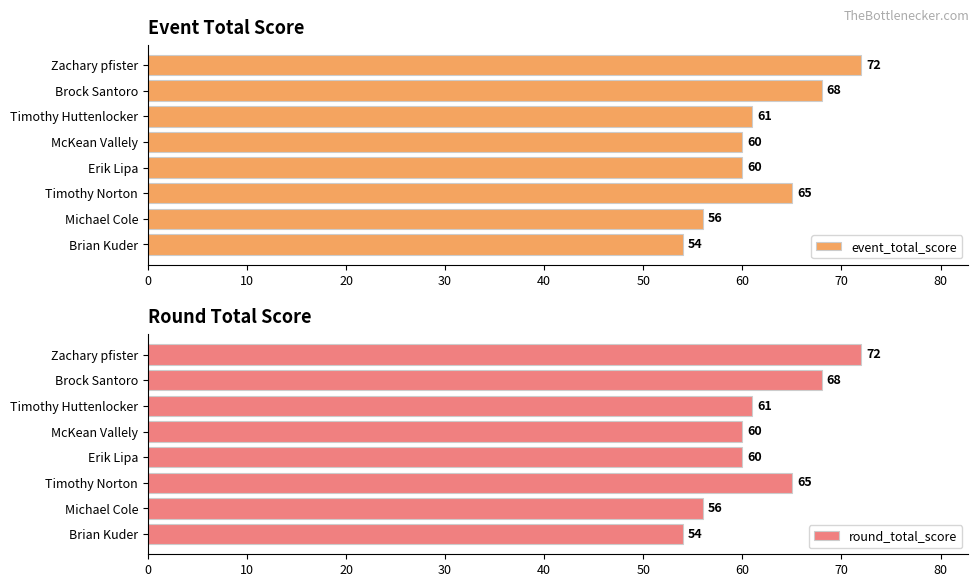

Is it true that event_total_score equals 45 at Timothy Norton?

False